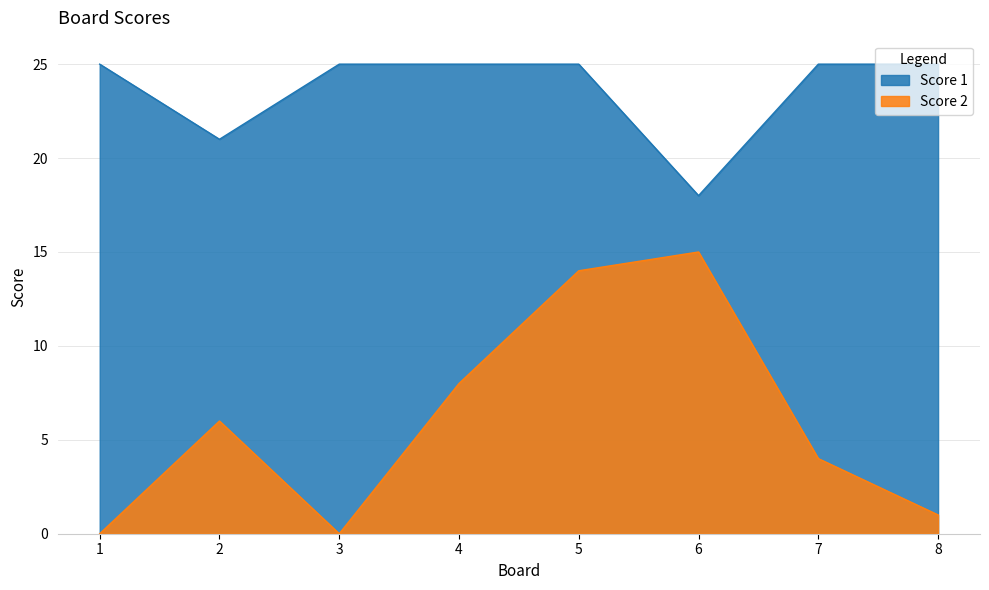

What is the highest value of the Score 1 series?

25